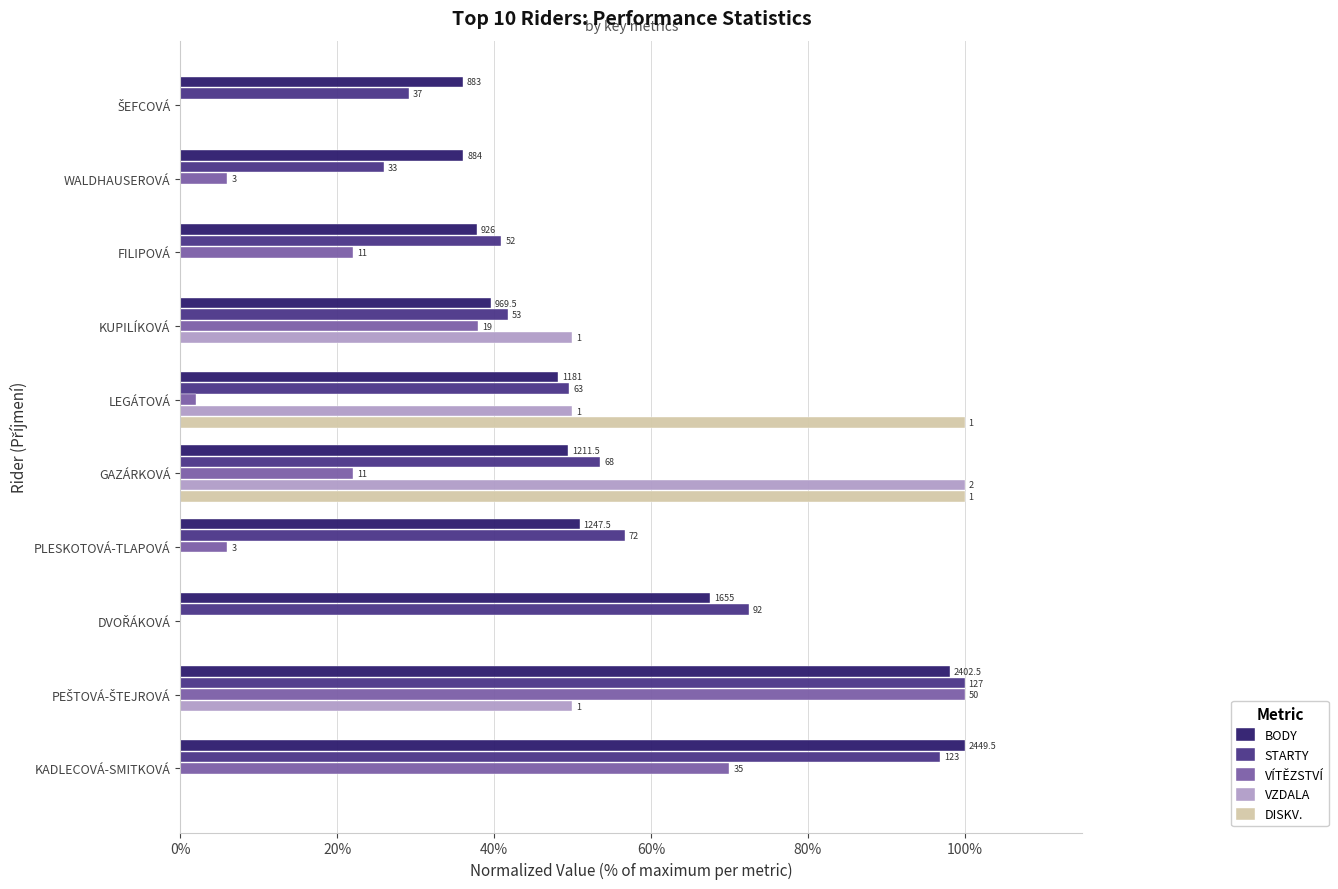

Which series has the largest total across all categories?

STARTY